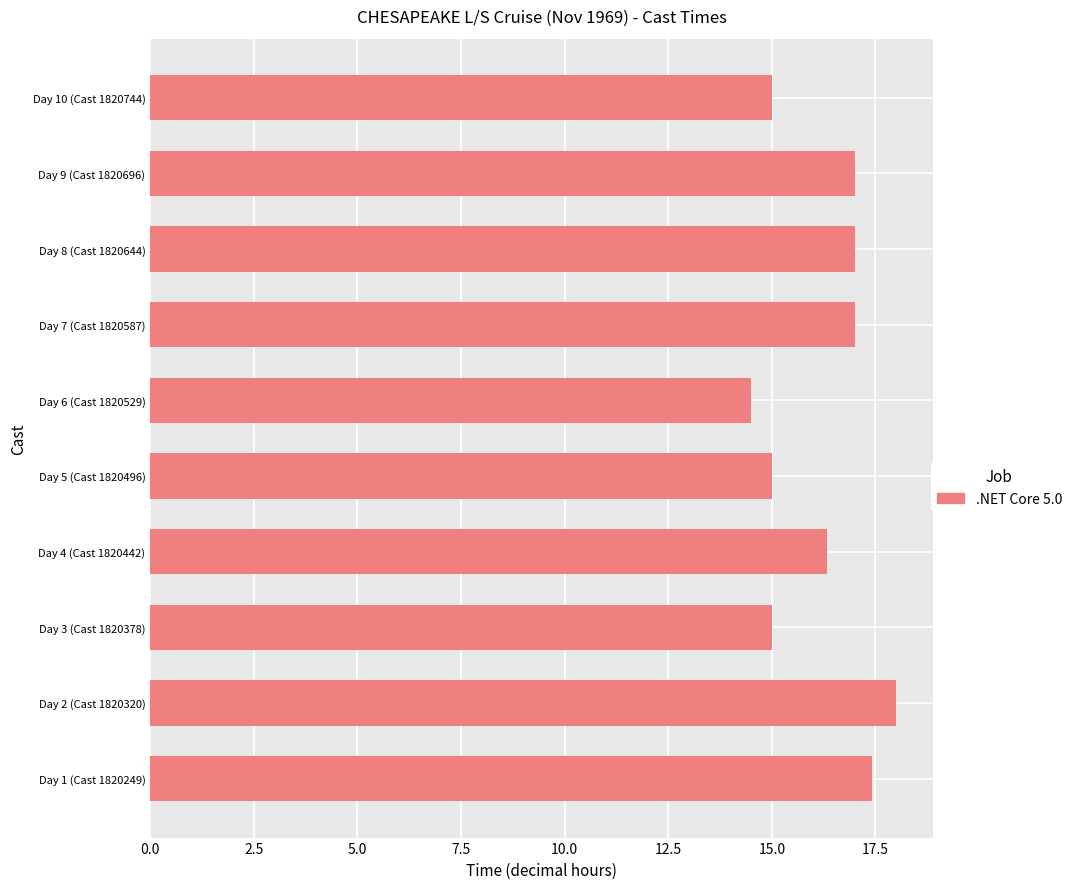

What is the difference between the maximum and minimum values?

3.5